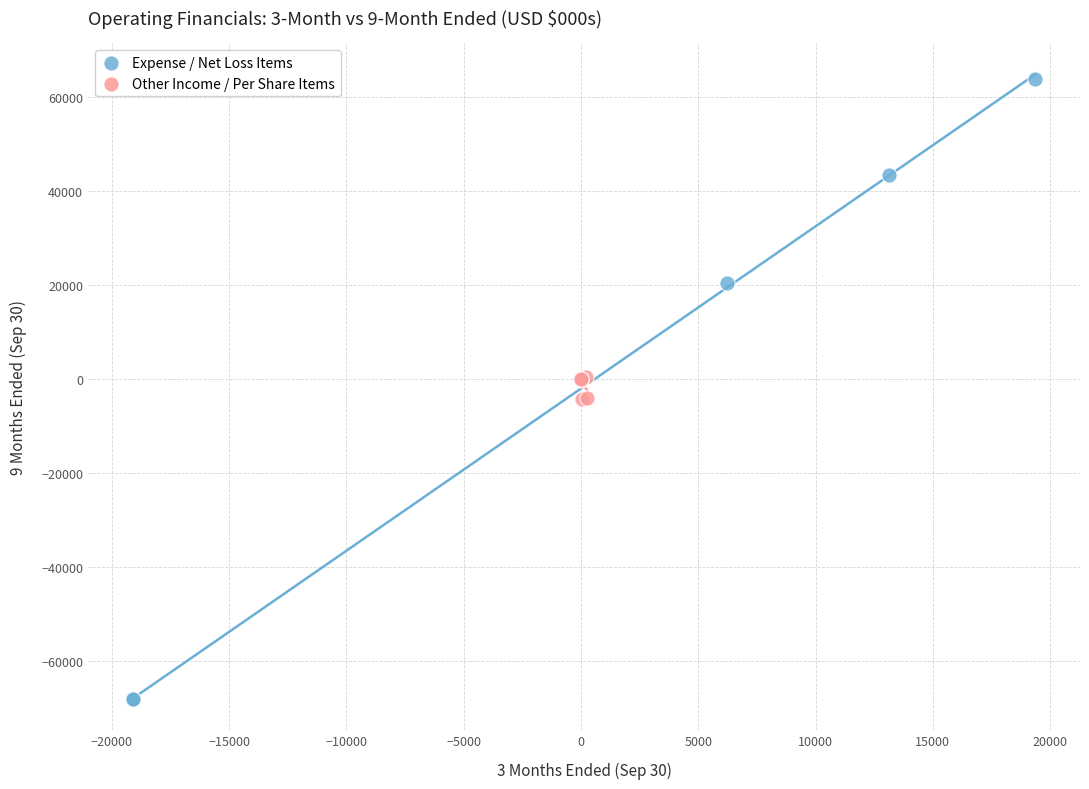

Which series has the largest Y range (max minus min)?

Expense / Net Loss Items